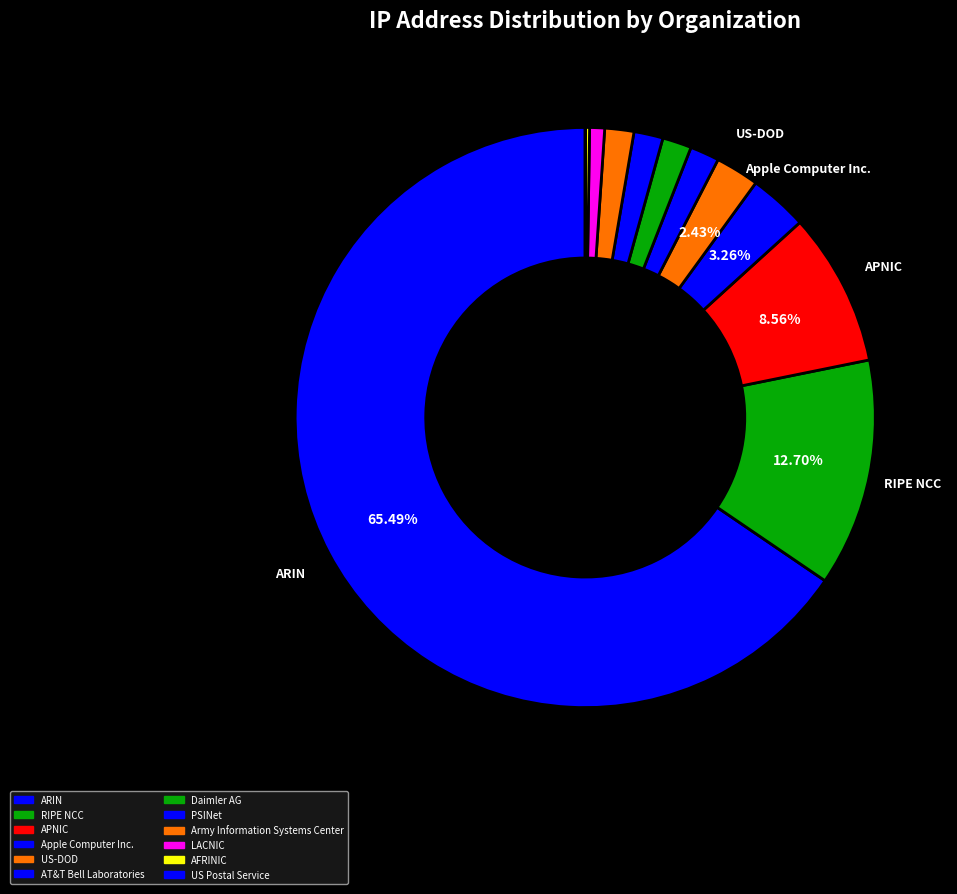

Is it true that Army Information Systems Center is 1% of the pie?

False